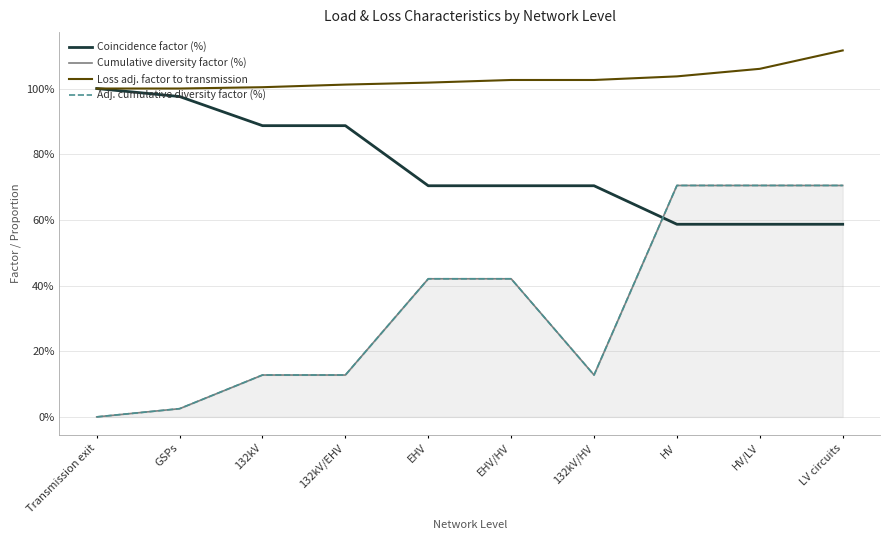

True or false: Adj. cumulative diversity factor (%) and Loss adj. factor to transmission intersect in this chart.

False